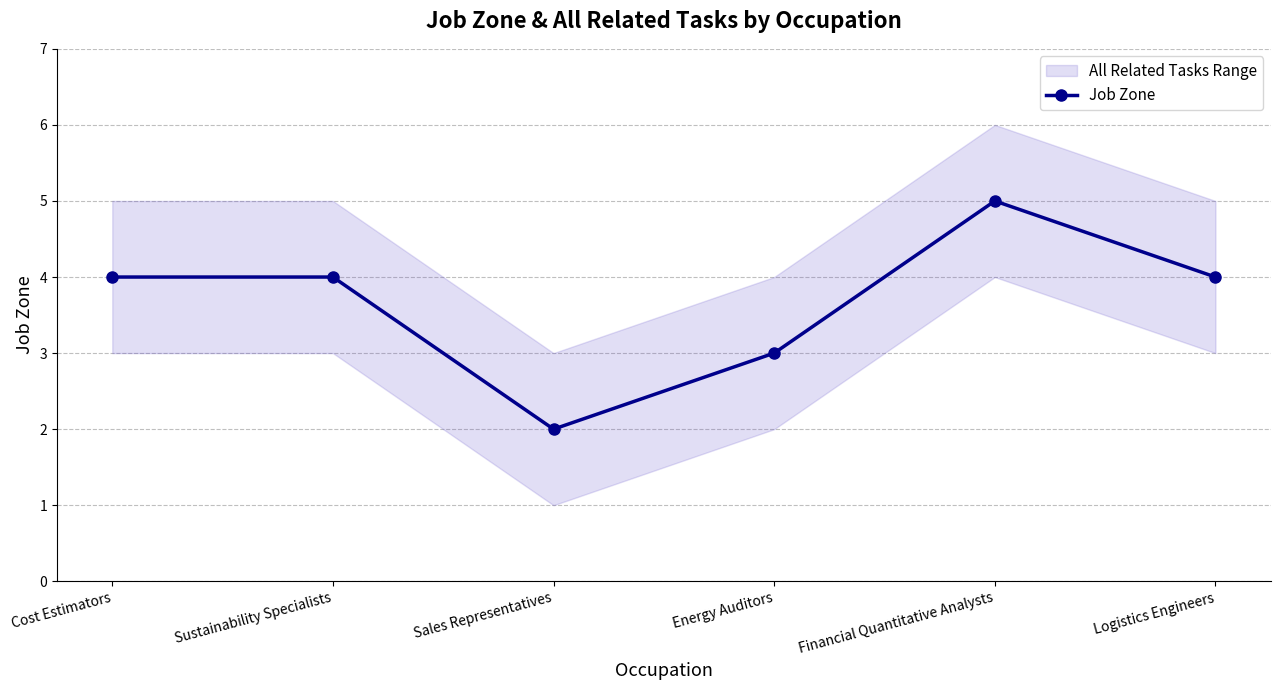

Approximately how many times larger is the value at Financial Quantitative Analysts compared to Energy Auditors?

1.7